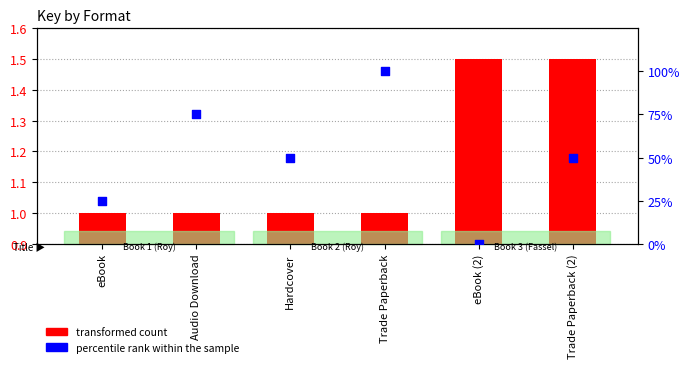

What are all the series names shown in the legend?

transformed count, percentile rank within the sample